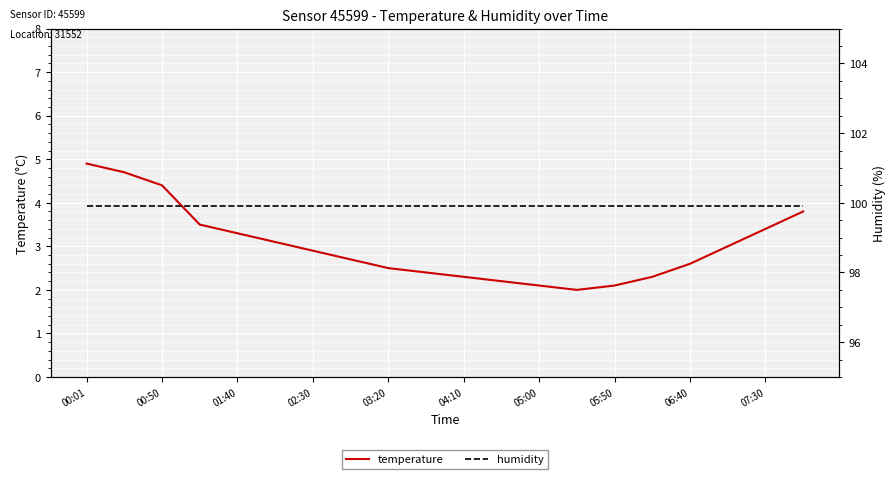

Is it true that temperature equals 2.6 at 06:40?

True